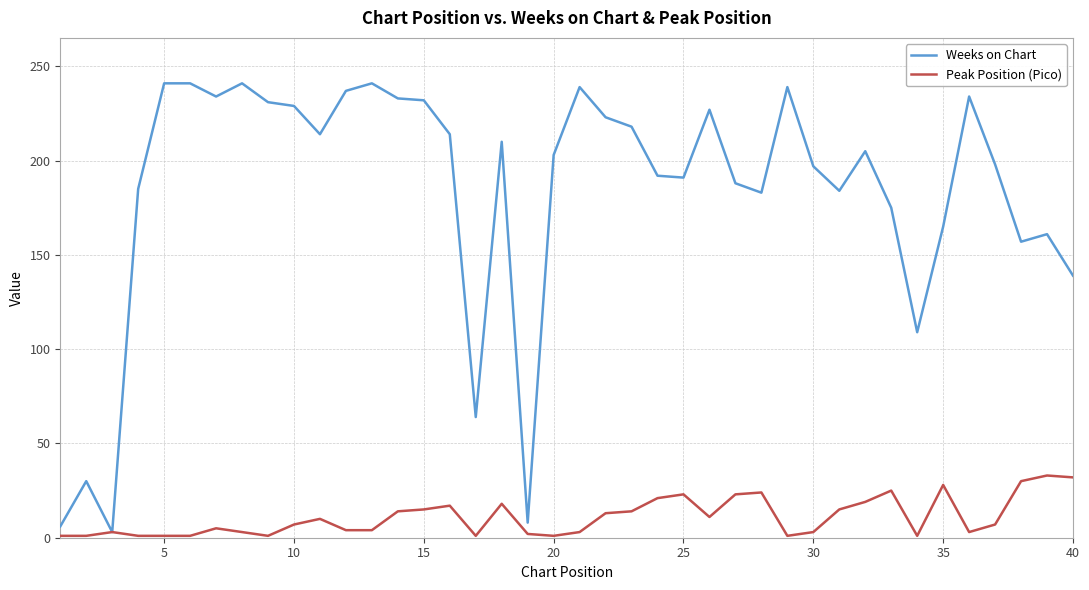

True or false: Weeks on Chart has more than 1 points higher than both neighbors.

True